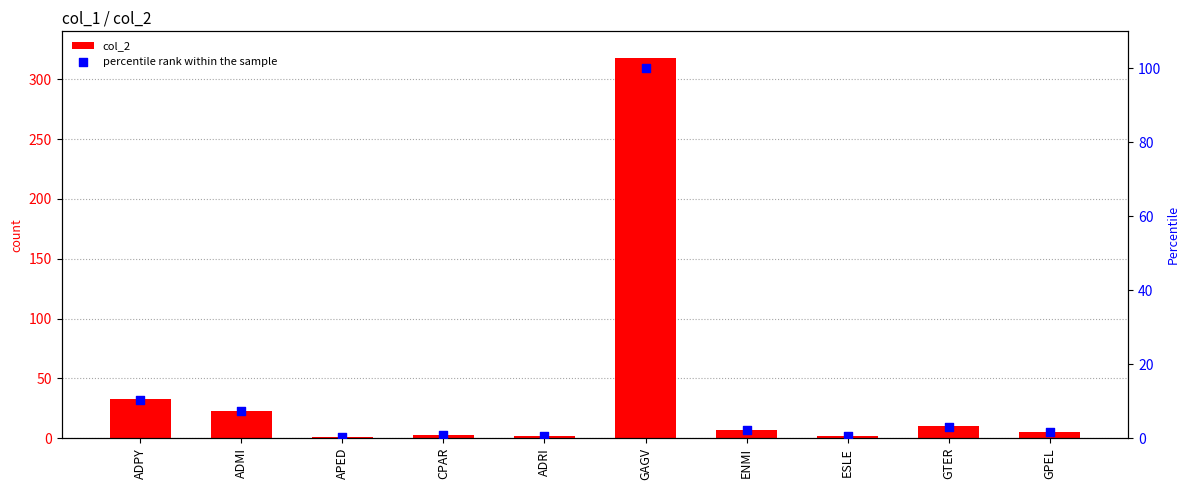

Which series contains the highest Y value?

col_2